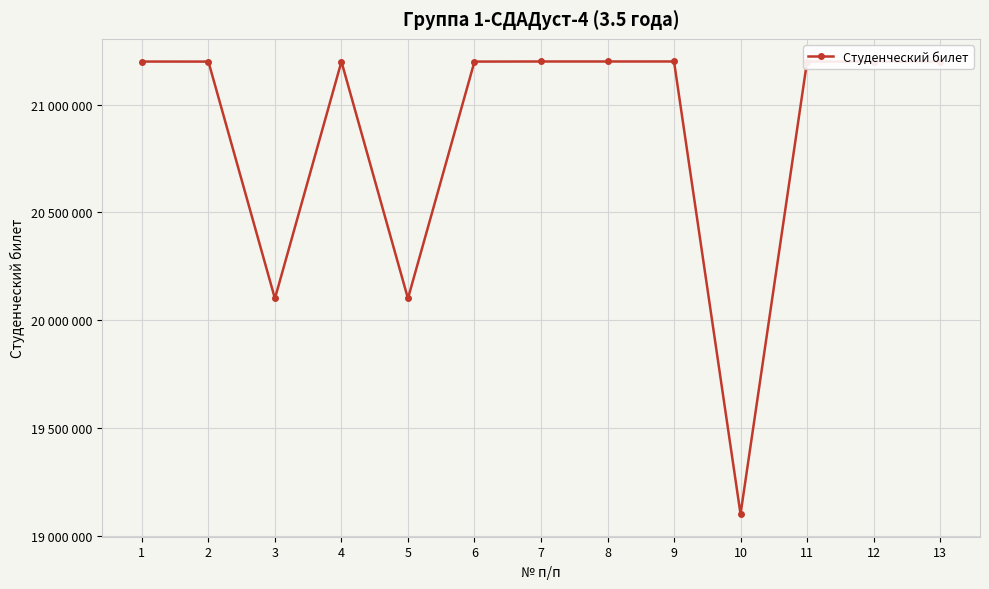

Is this an area chart (filled region under the line)?

No